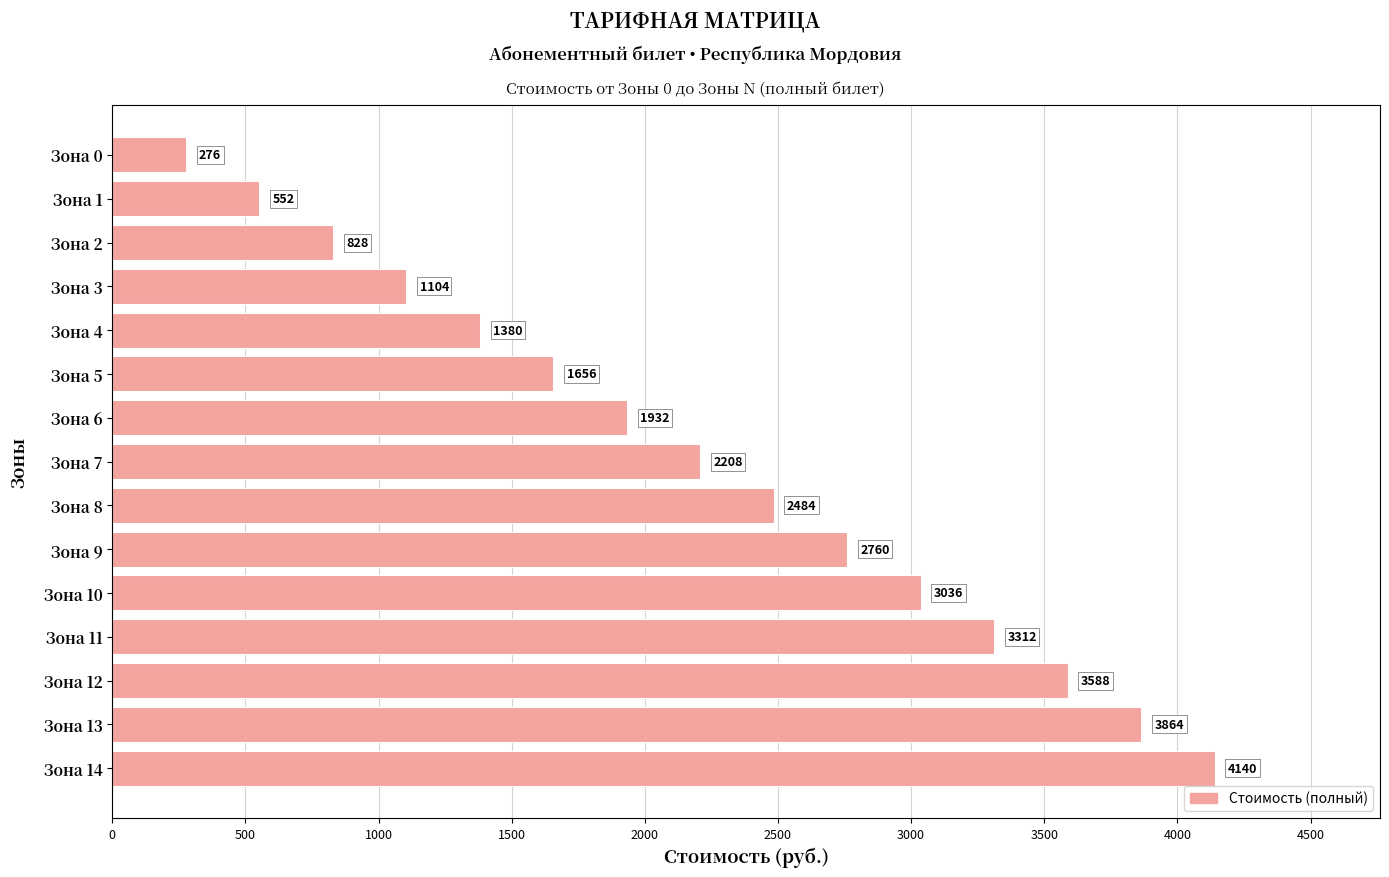

What is the average value?

2208